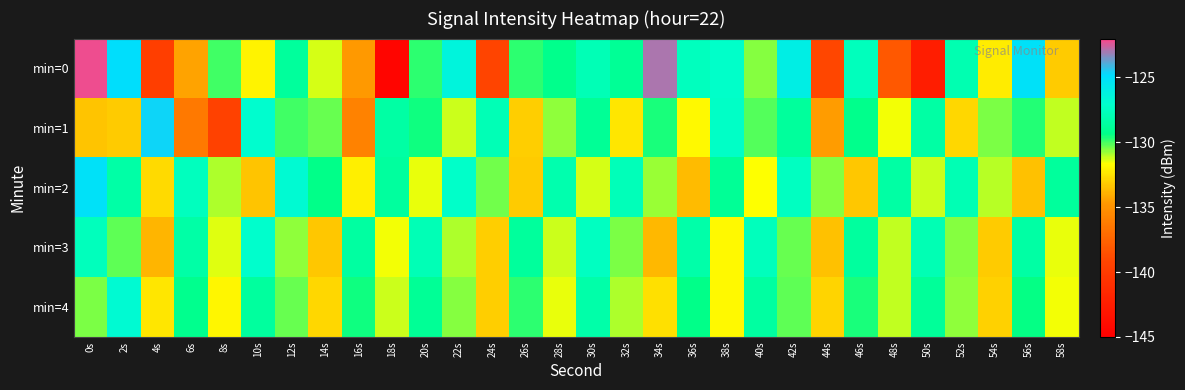

At which category is the sum across all series the highest?

0s